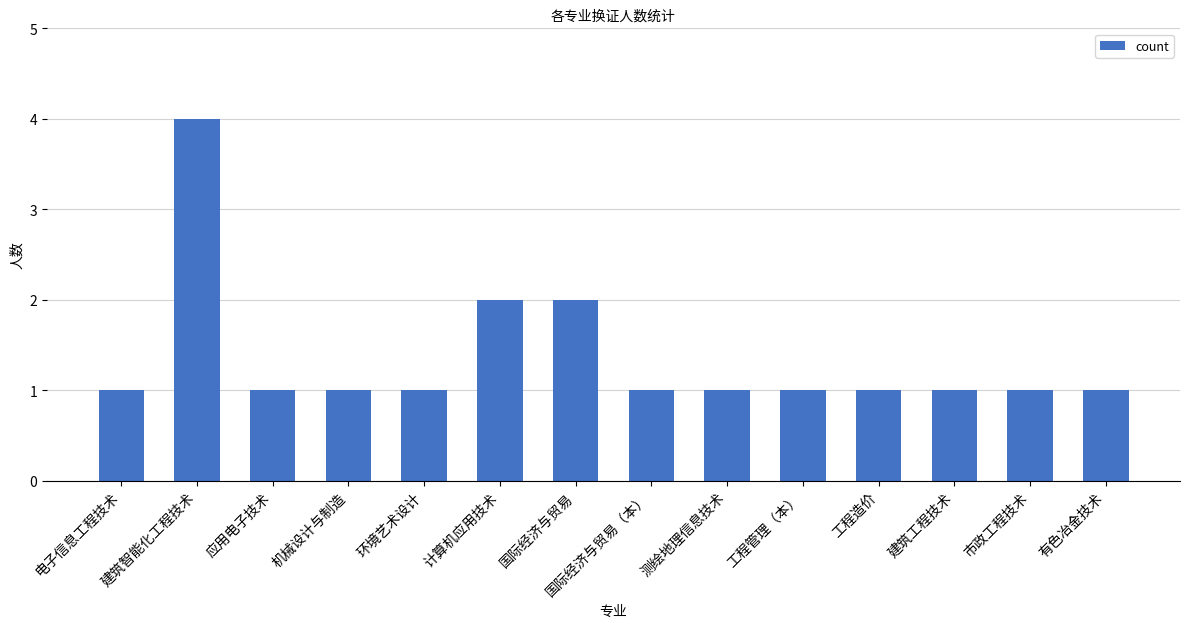

What is the minimum value shown in the chart?

1